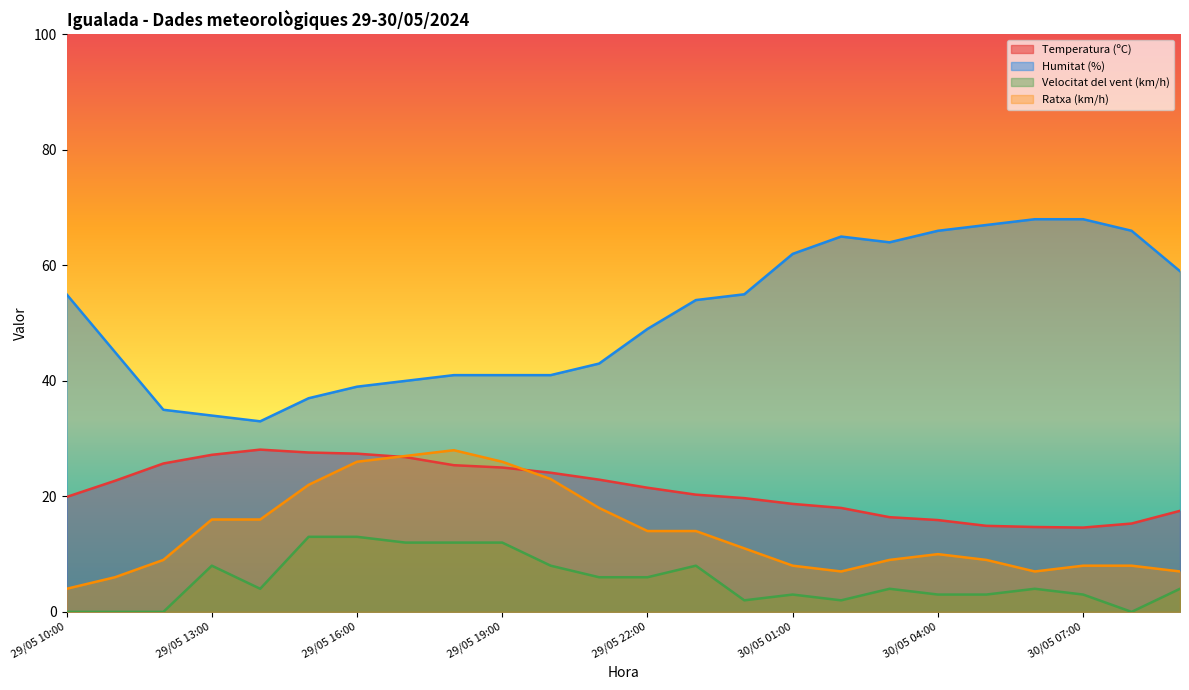

Reading right to left, transcribe all the data shown in this chart.

Temperatura (ºC): 30/05 09:00=17.5	30/05 08:00=15.3	30/05 07:00=14.6	30/05 06:00=14.7	30/05 05:00=14.9	30/05 04:00=15.9	30/05 03:00=16.4	30/05 02:00=18.0	30/05 01:00=18.7	30/05 00:00=19.7	29/05 23:00=20.3	29/05 22:00=21.5	29/05 21:00=22.9	29/05 20:00=24.1	29/05 19:00=25.0	29/05 18:00=25.4	29/05 17:00=26.8	29/05 16:00=27.4	29/05 15:00=27.6	29/05 14:00=28.1	29/05 13:00=27.2	29/05 12:00=25.7	29/05 11:00=22.7	29/05 10:00=19.9
Humitat (%): 30/05 09:00=59.0	30/05 08:00=66.0	30/05 07:00=68.0	30/05 06:00=68.0	30/05 05:00=67.0	30/05 04:00=66.0	30/05 03:00=64.0	30/05 02:00=65.0	30/05 01:00=62.0	30/05 00:00=55.0	29/05 23:00=54.0	29/05 22:00=49.0	29/05 21:00=43.0	29/05 20:00=41.0	29/05 19:00=41.0	29/05 18:00=41.0	29/05 17:00=40.0	29/05 16:00=39.0	29/05 15:00=37.0	29/05 14:00=33.0	29/05 13:00=34.0	29/05 12:00=35.0	29/05 11:00=45.0	29/05 10:00=55.0
Velocitat del vent (km/h): 30/05 09:00=4.0	30/05 08:00=0.0	30/05 07:00=3.0	30/05 06:00=4.0	30/05 05:00=3.0	30/05 04:00=3.0	30/05 03:00=4.0	30/05 02:00=2.0	30/05 01:00=3.0	30/05 00:00=2.0	29/05 23:00=8.0	29/05 22:00=6.0	29/05 21:00=6.0	29/05 20:00=8.0	29/05 19:00=12.0	29/05 18:00=12.0	29/05 17:00=12.0	29/05 16:00=13.0	29/05 15:00=13.0	29/05 14:00=4.0	29/05 13:00=8.0	29/05 12:00=0.0	29/05 11:00=0.0	29/05 10:00=0.0
Ratxa (km/h): 30/05 09:00=7.0	30/05 08:00=8.0	30/05 07:00=8.0	30/05 06:00=7.0	30/05 05:00=9.0	30/05 04:00=10.0	30/05 03:00=9.0	30/05 02:00=7.0	30/05 01:00=8.0	30/05 00:00=11.0	29/05 23:00=14.0	29/05 22:00=14.0	29/05 21:00=18.0	29/05 20:00=23.0	29/05 19:00=26.0	29/05 18:00=28.0	29/05 17:00=27.0	29/05 16:00=26.0	29/05 15:00=22.0	29/05 14:00=16.0	29/05 13:00=16.0	29/05 12:00=9.0	29/05 11:00=6.0	29/05 10:00=4.0